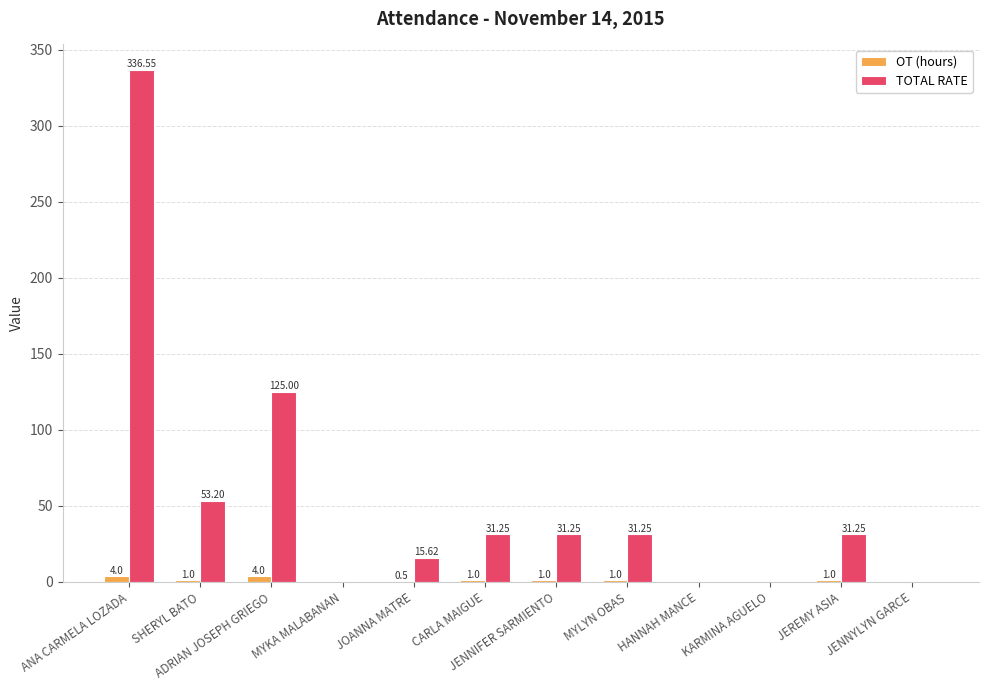

The value of OT (hours) at CARLA MAIGUE is 1.0. True or false?

True